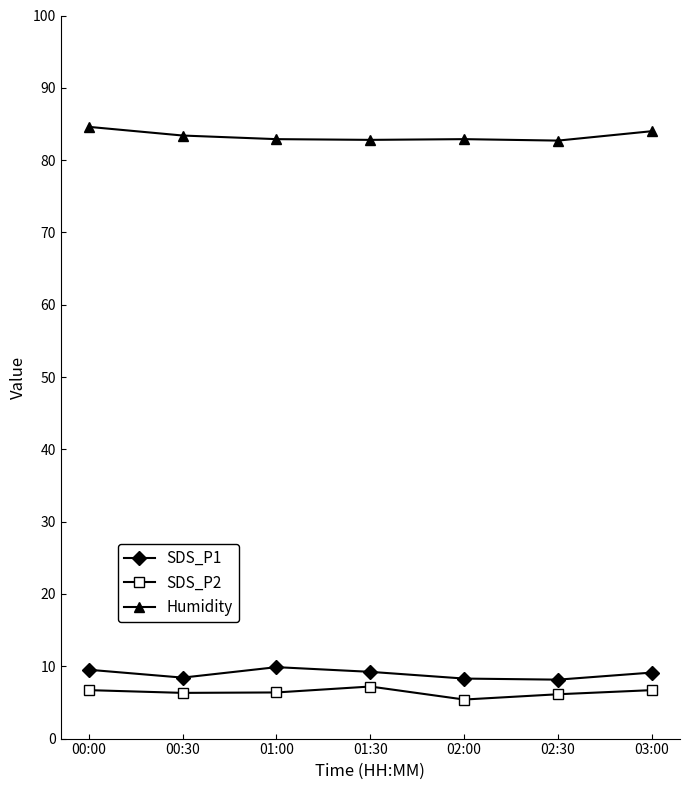

What is the total value across all series at 00:30?

98.2